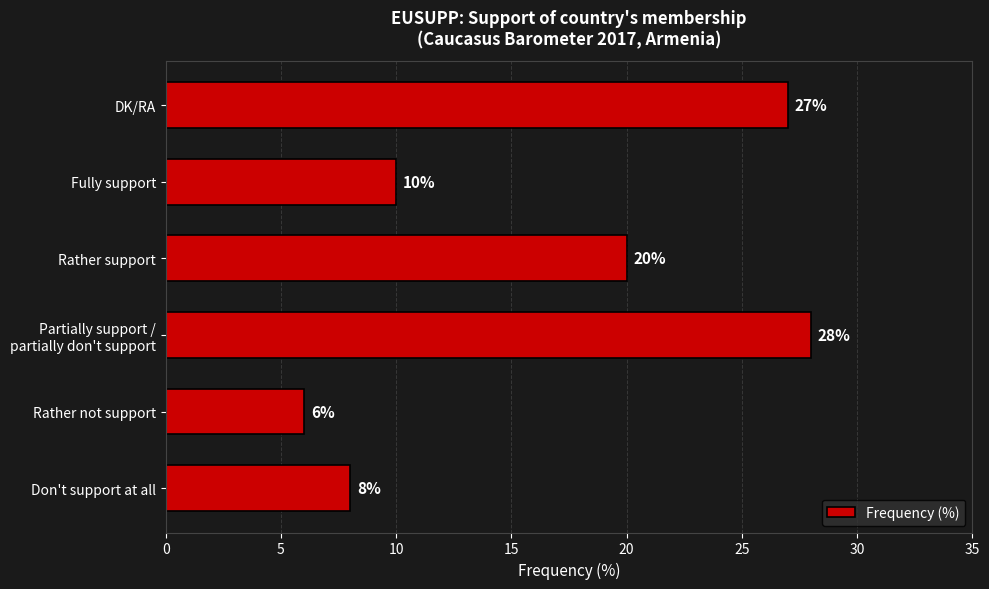

Rank the categories by value from highest to lowest.

Partially support /
partially don't support, DK/RA, Rather support, Fully support, Don't support at all, Rather not support